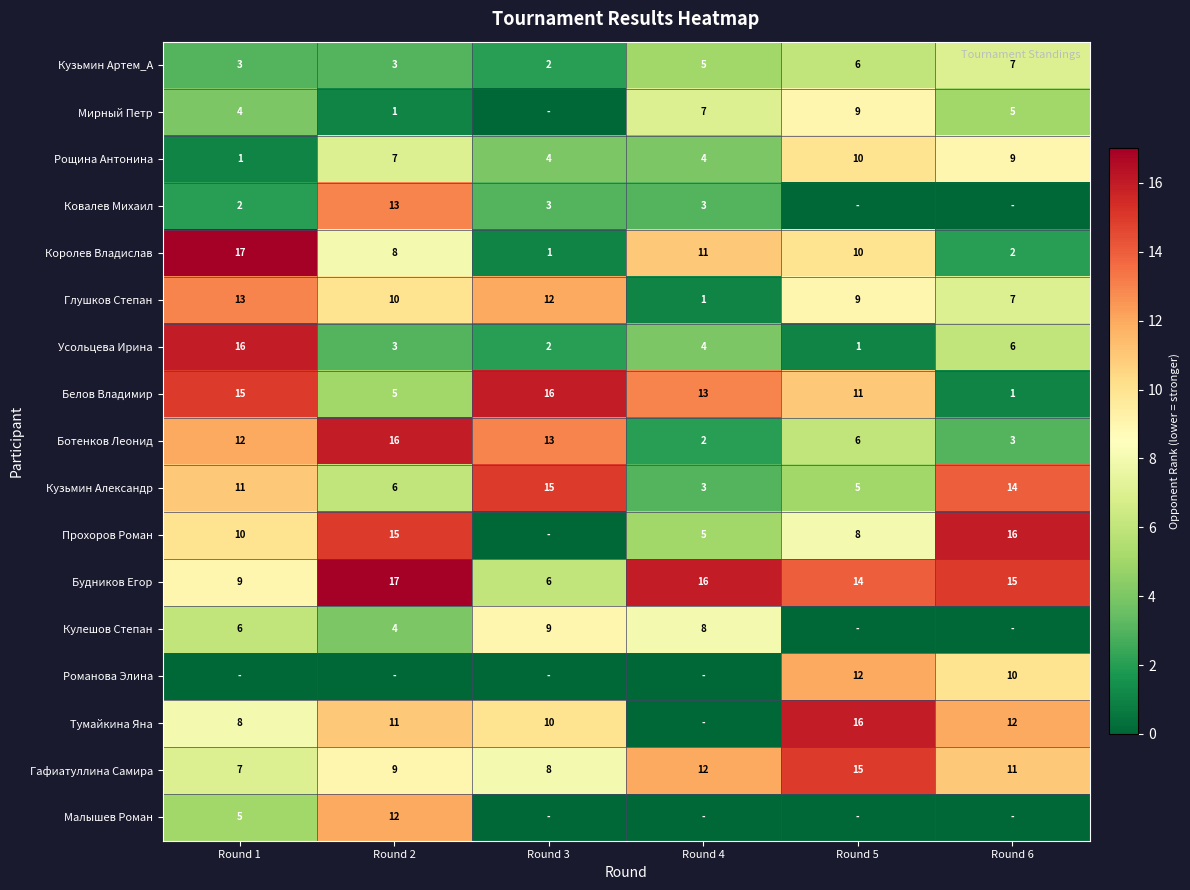

What is the difference between the maximum and minimum values in the Будников Егор series?

11